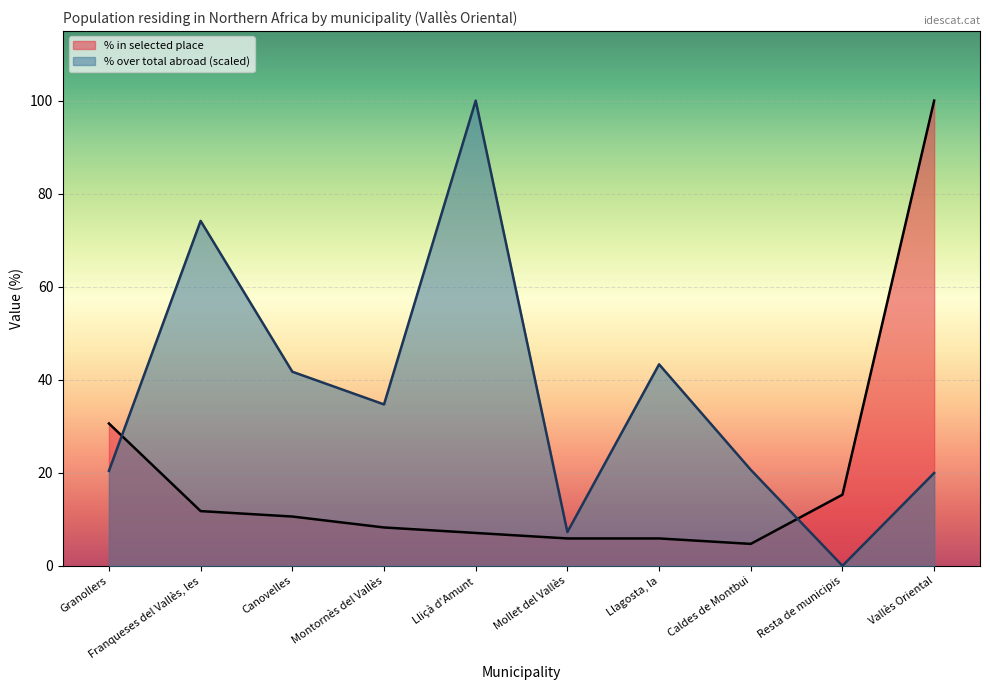

What is the difference between the highest and lowest values at Resta de municipis?

15.3